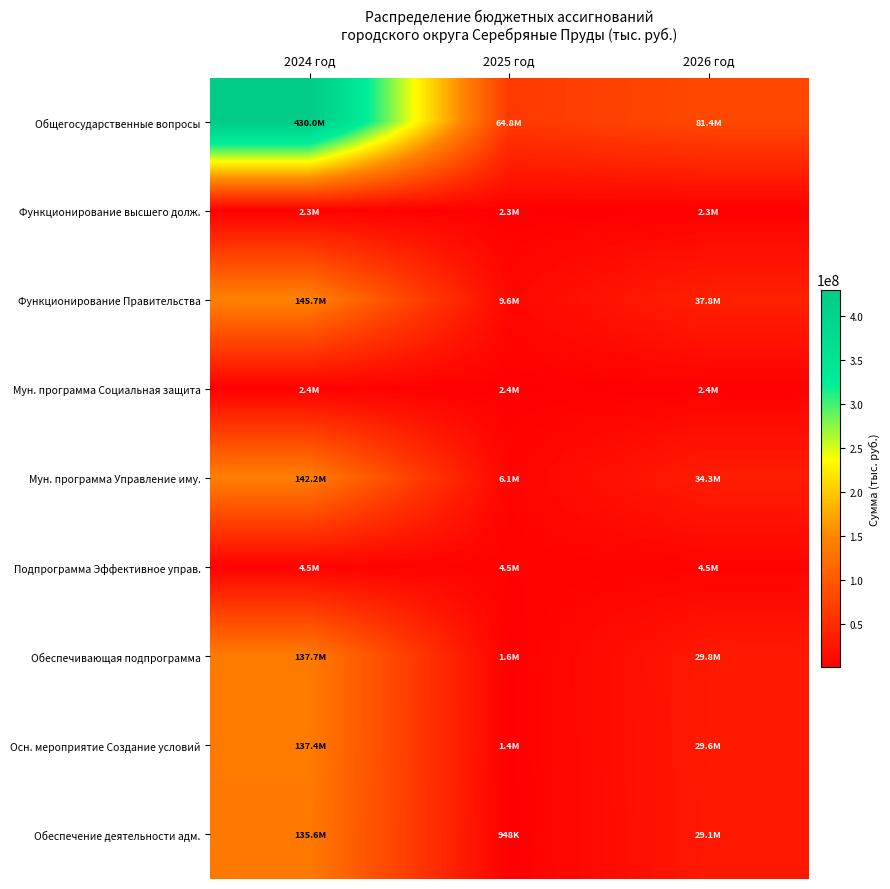

Rank the series by their maximum value, from lowest to highest.

Функционирование высшего долж., Мун. программа Социальная защита, Подпрограмма Эффективное управ., Обеспечение деятельности адм., Осн. мероприятие Создание условий, Обеспечивающая подпрограмма, Мун. программа Управление иму., Функционирование Правительства, Общегосударственные вопросы